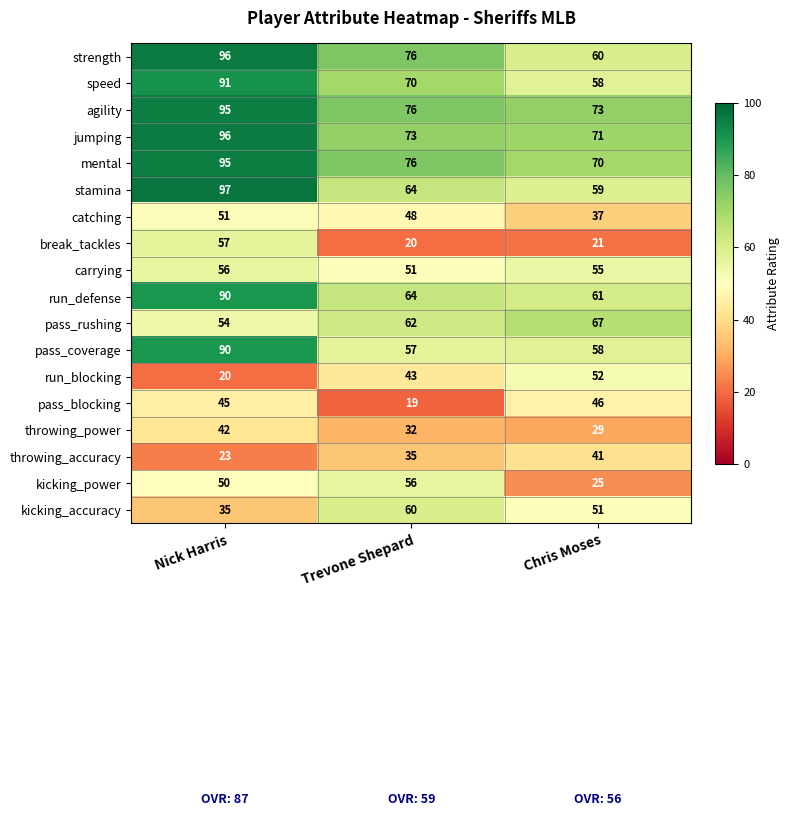

Which series has the largest total across all categories?

agility